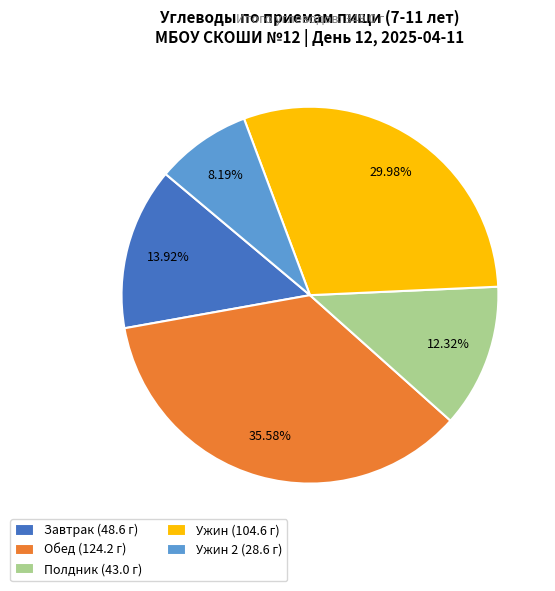

Rank the categories by value from highest to lowest.

Обед (124.2 г), Ужин (104.6 г), Завтрак (48.6 г), Полдник (43.0 г), Ужин 2 (28.6 г)